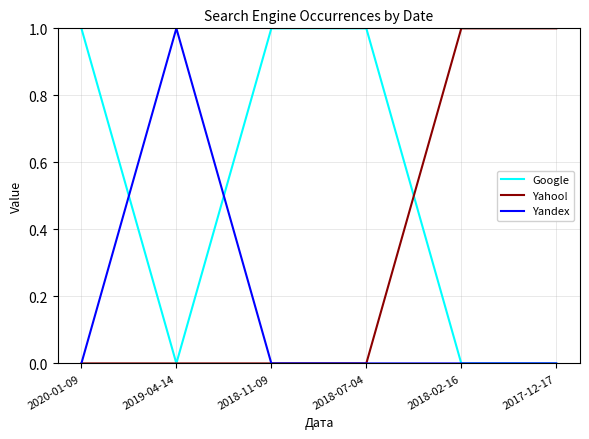

Is it true that Google equals -1 at 2019-04-14?

False